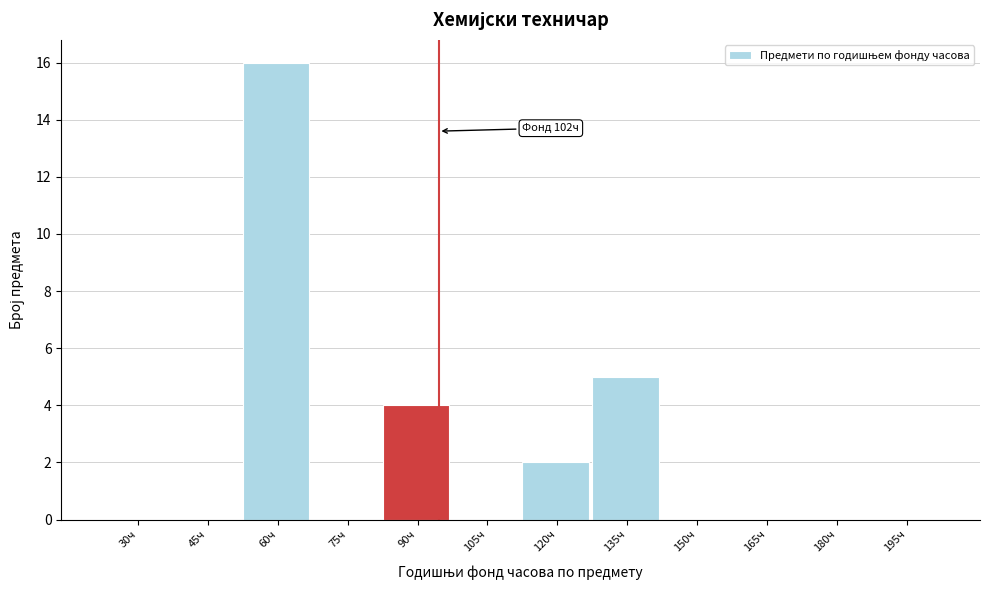

Reading left to right, list all the values displayed in this chart.

30ч=0	45ч=0	60ч=16	75ч=0	90ч=4	105ч=0	120ч=2	135ч=5	150ч=0	165ч=0	180ч=0	195ч=0